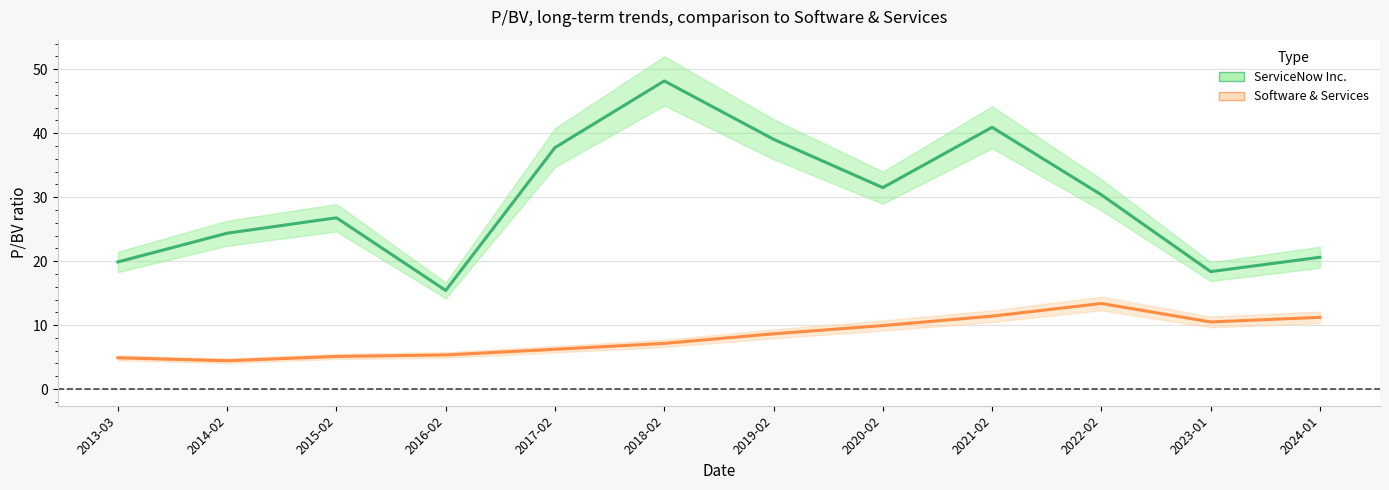

At which category does the chart reach its peak across all series?

2018-02